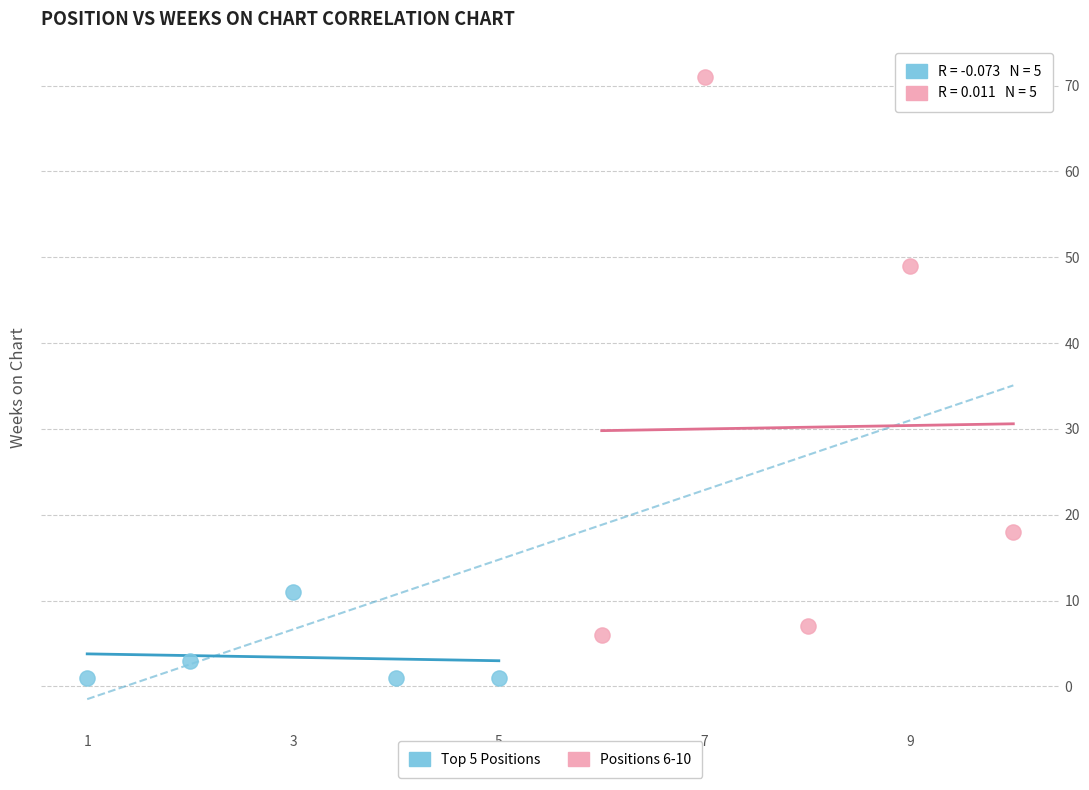

Which series has the largest Y range (max minus min)?

Positions 6-10